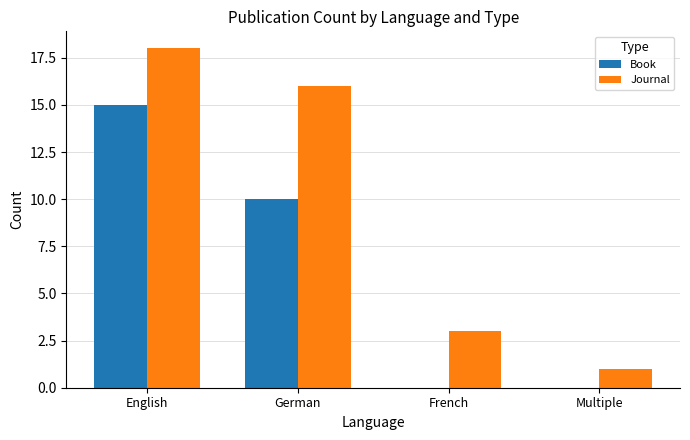

How many groups of bars are there?

4